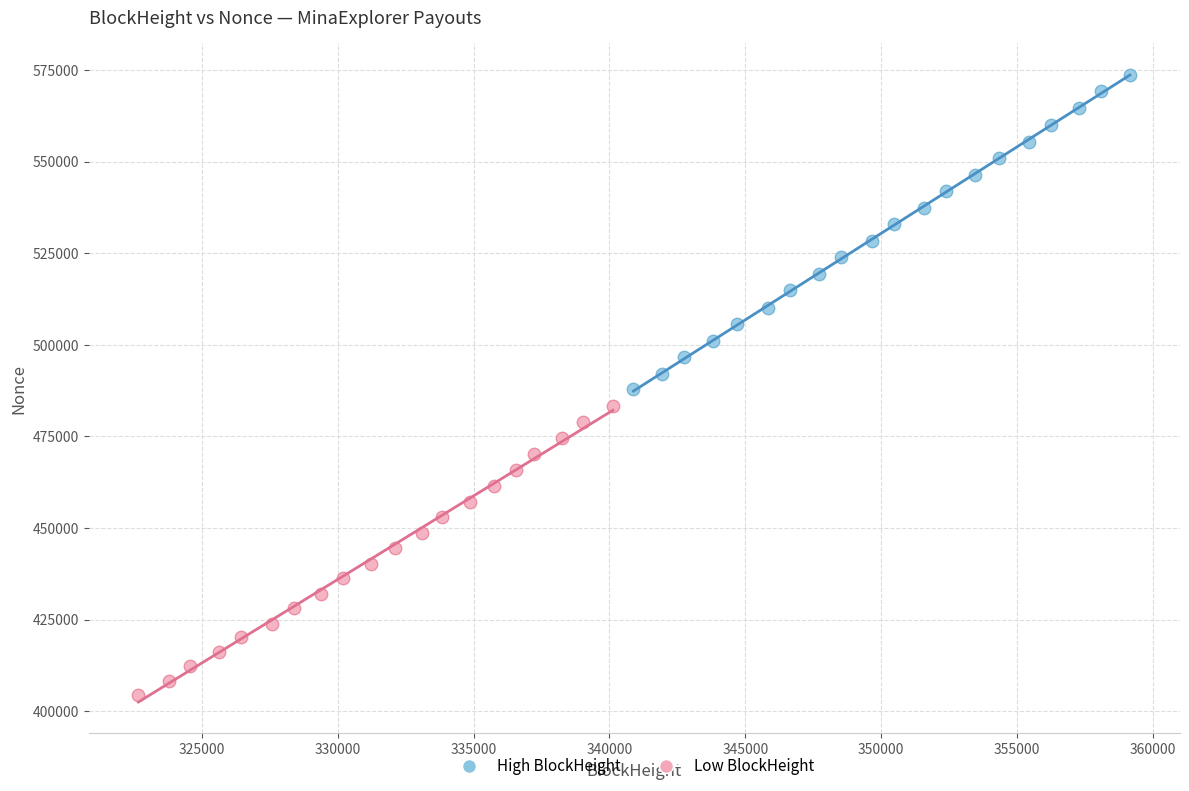

Which series contains the highest Y value?

High BlockHeight